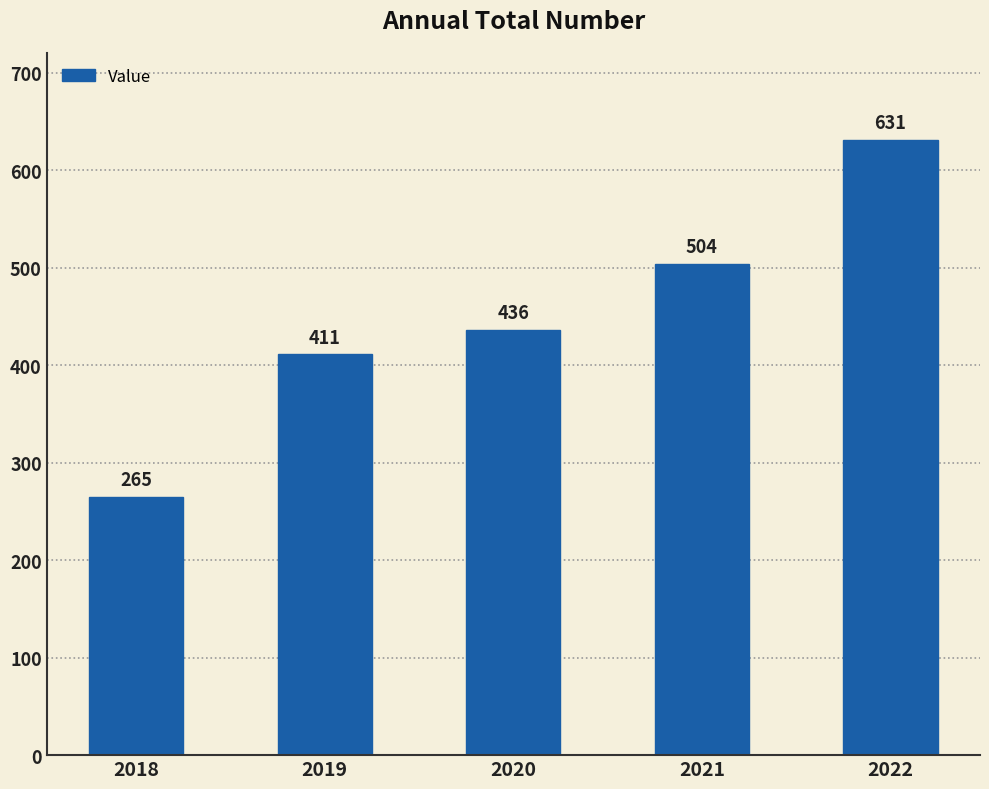

Read the value at 2020.

436